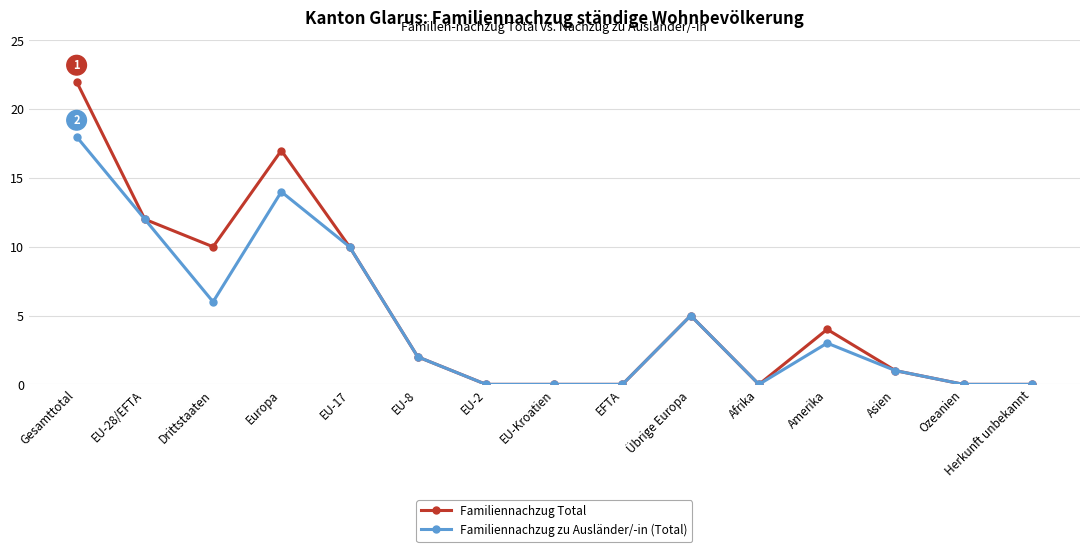

Is this an area chart (filled region under the line)?

No